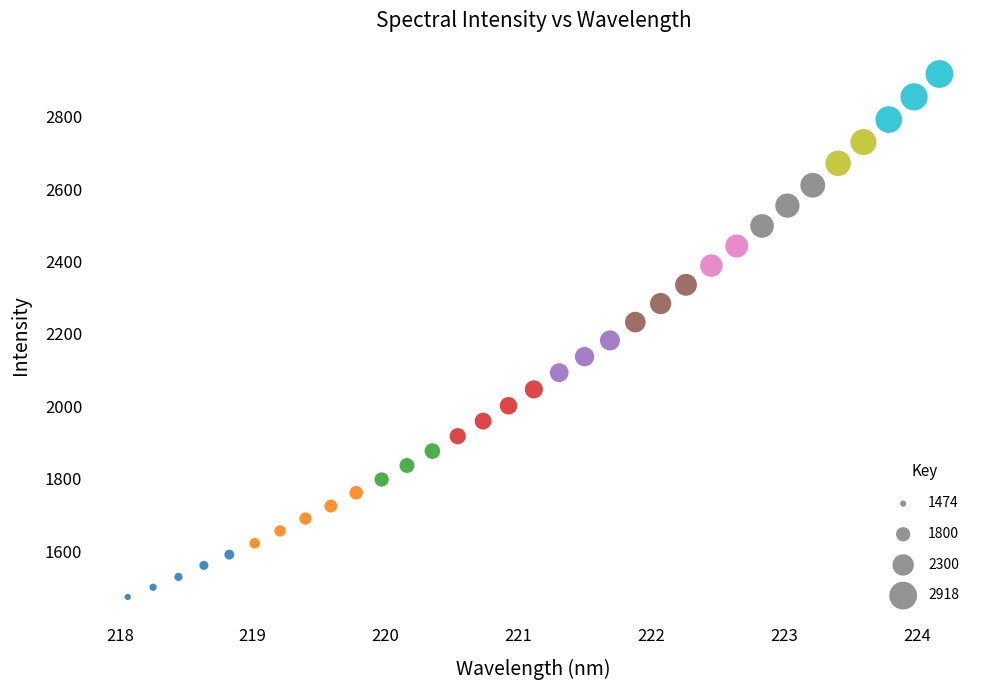

What is the range of Y values (max minus min)?

1443.6